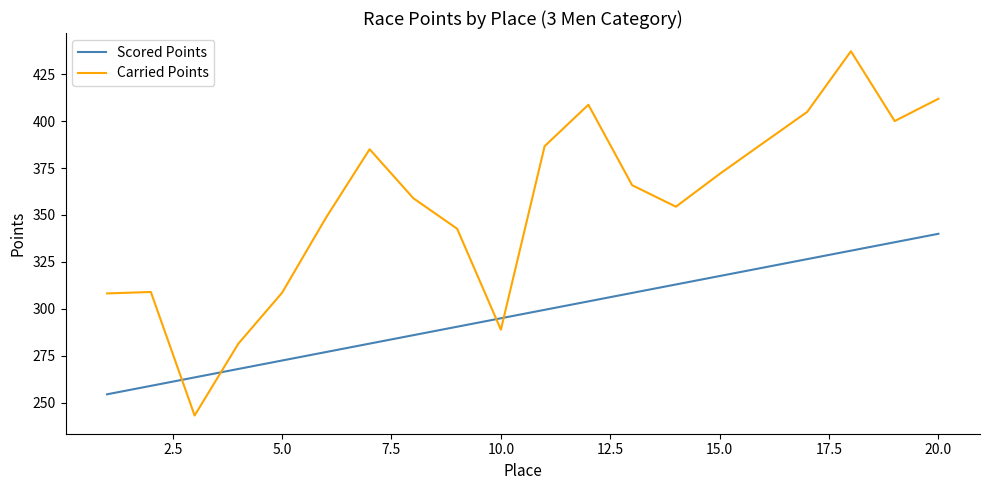

Rank the series by their average value, from lowest to highest.

Scored Points, Carried Points